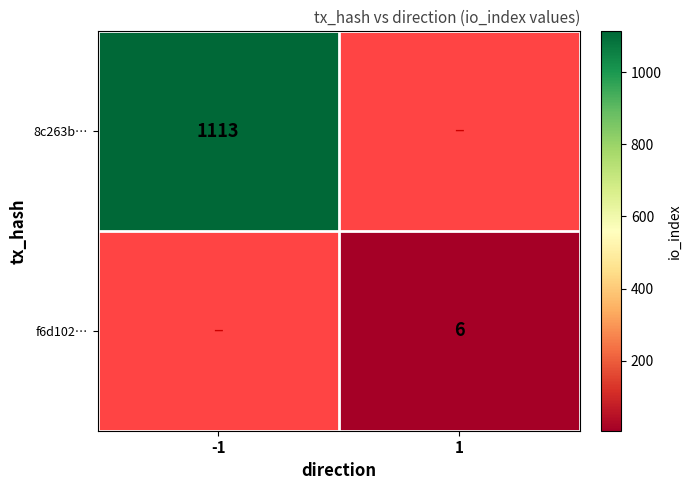

The 8c263b… series shows 571 at -1. True or false?

False